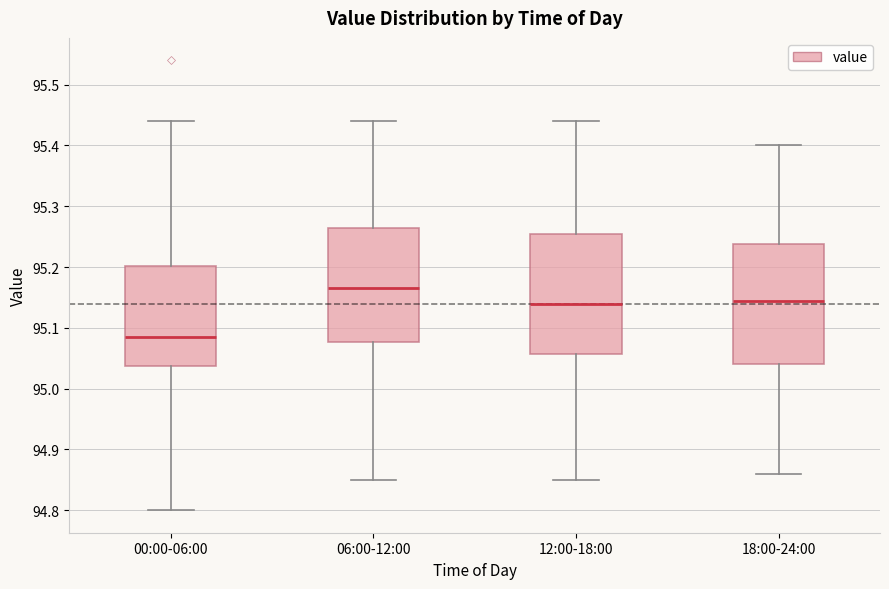

Reading left to right, transcribe this box plot: for each box, give where its median line is, the range the box spans, and where its two whiskers end, as read against the y-axis. The values are not printed on the chart, so give them approximately, as read against the axis.

00:00-06:00: median 95.09, box 95.04 to 95.20, whiskers 94.80 to 95.44
06:00-12:00: median 95.17, box 95.08 to 95.27, whiskers 94.85 to 95.44
12:00-18:00: median 95.14, box 95.06 to 95.26, whiskers 94.85 to 95.44
18:00-24:00: median 95.15, box 95.04 to 95.24, whiskers 94.86 to 95.40